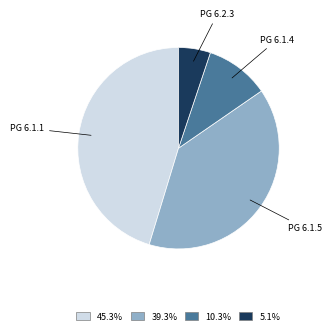

Rank the categories by value from highest to lowest.

PG 6.1.1, PG 6.1.5, PG 6.1.4, PG 6.2.3